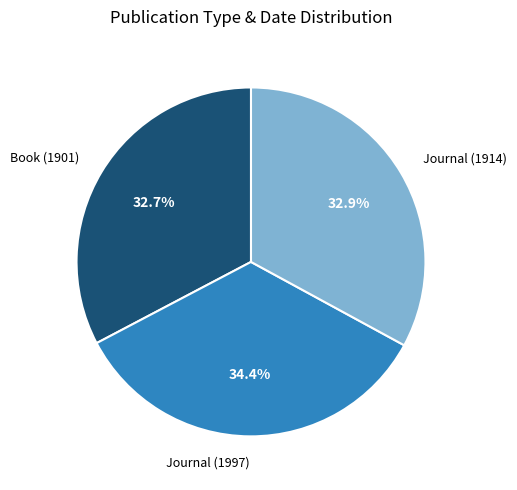

To the nearest percent, what percentage of the pie is Journal (1914)?

33%